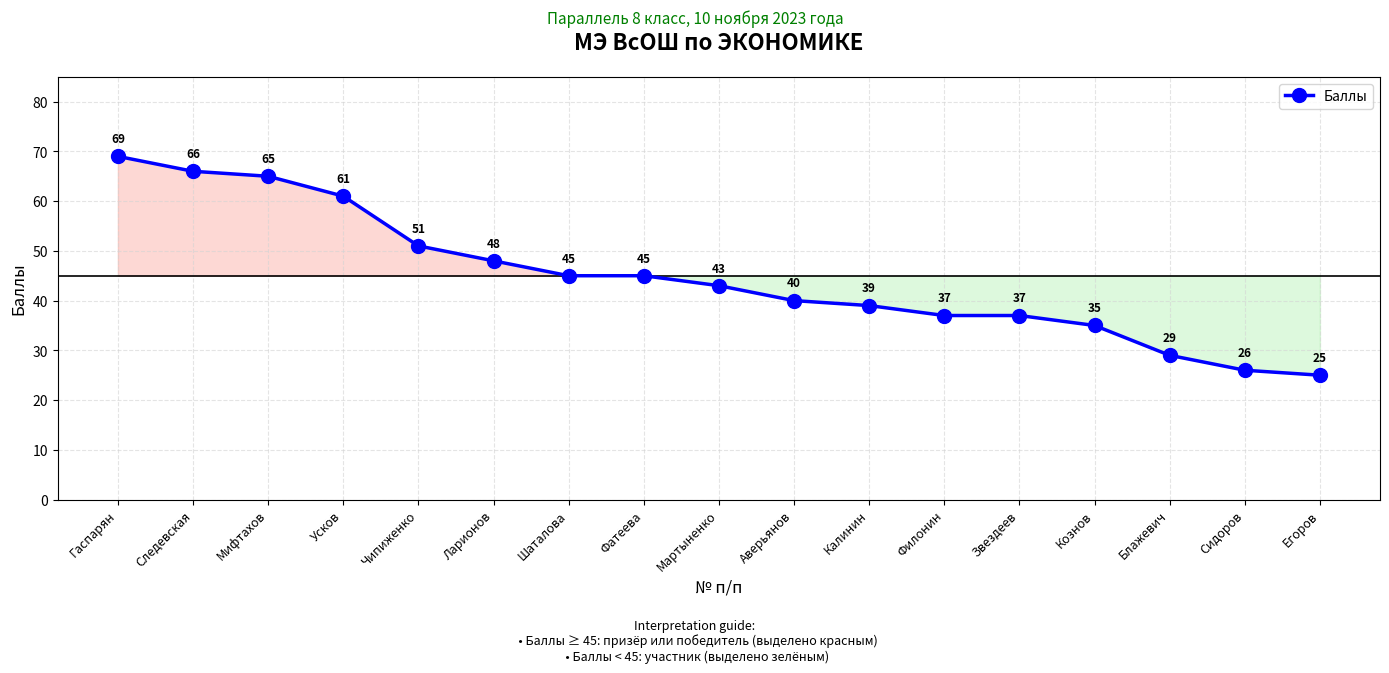

The chart shows a value of 27 at Фатеева. True or false?

False